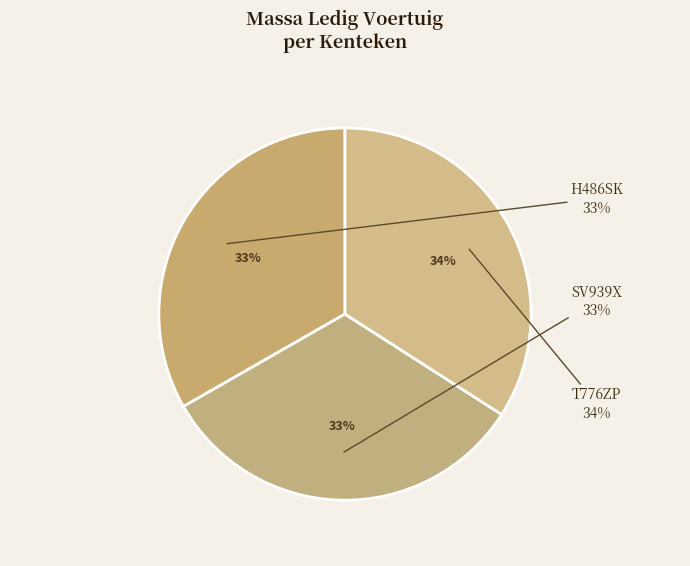

Count the number of slices in the pie.

3